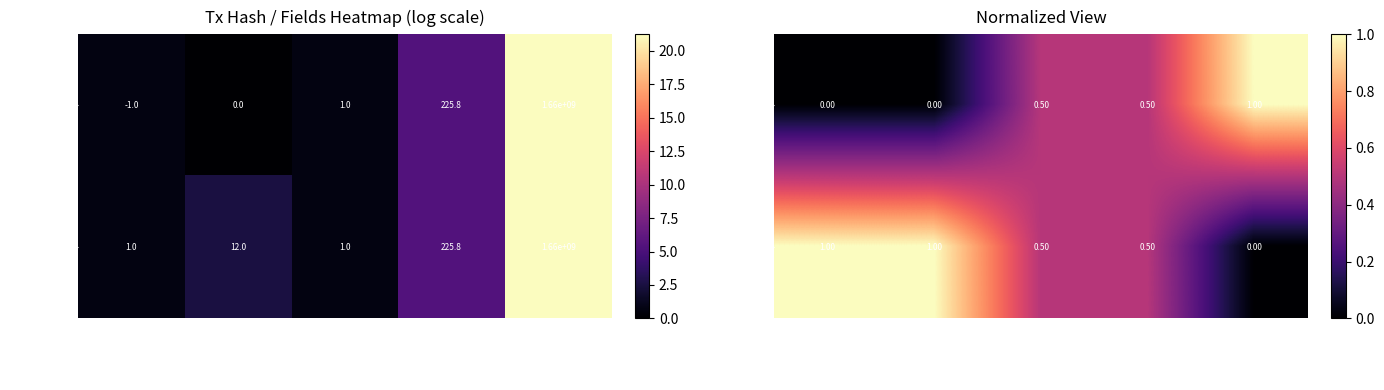

List the labels in order of d51380ff... value, largest first.

direction, io_index, valid_mainchain, value, time_stamp